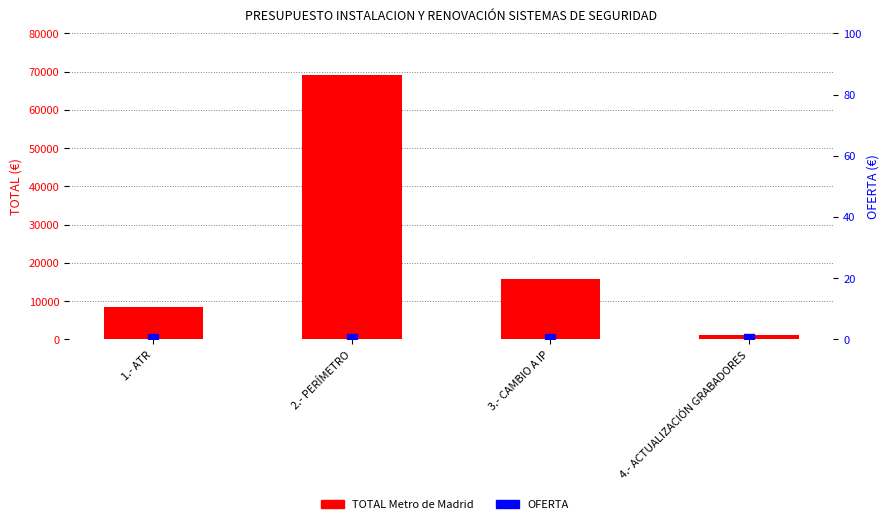

Which category has the lowest value across all series?

1.- ATR